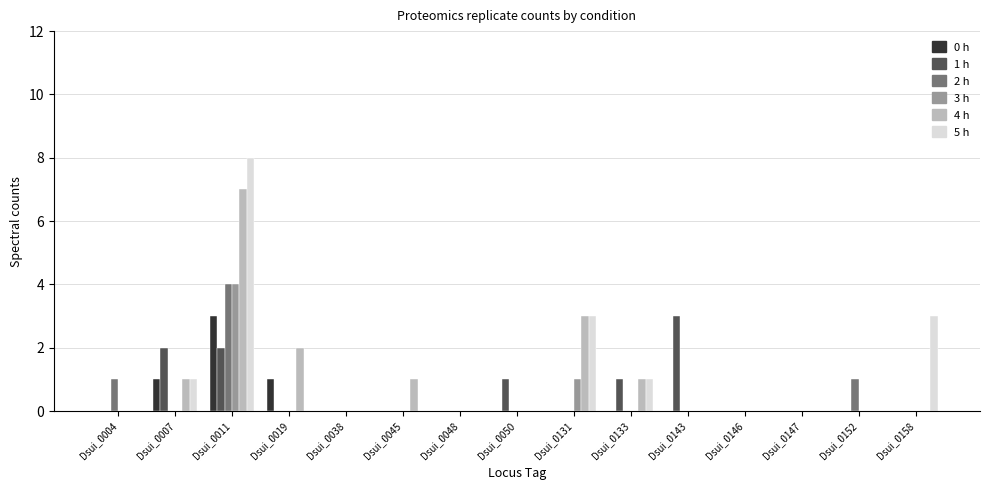

At which category is the sum across all series the highest?

Dsui_0011